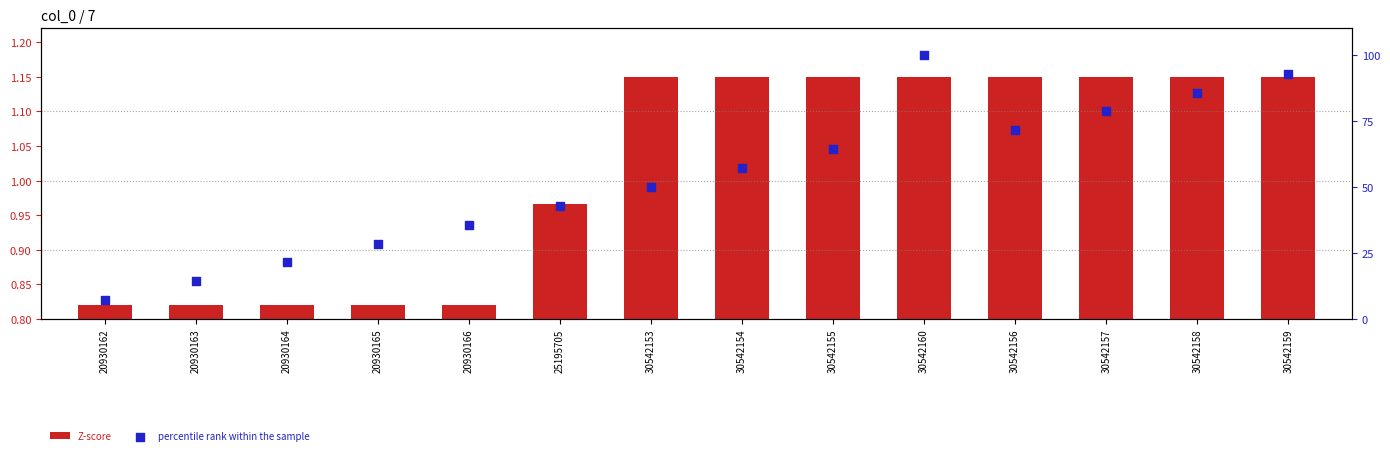

What are all the series names shown in the legend?

Z-score, percentile rank within the sample